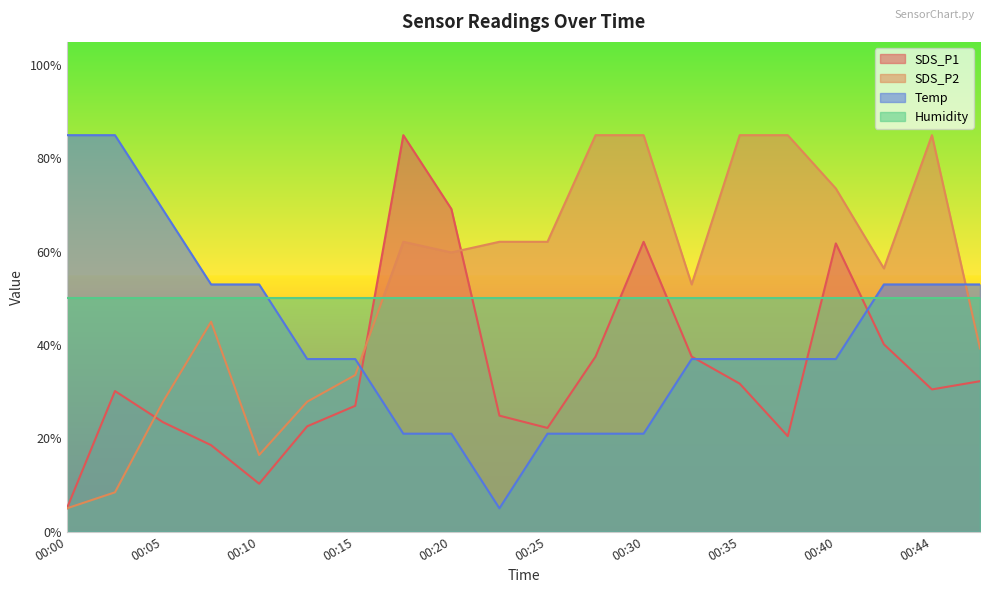

Which has a higher value, 00:27 or 00:44?

00:27